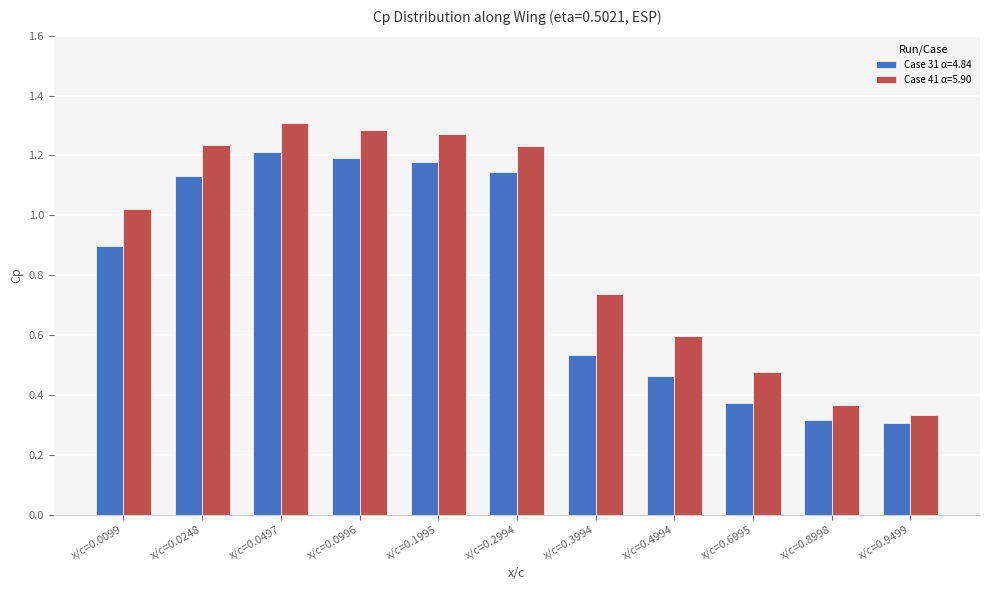

List the series in order of their peak value, highest first.

Case 41 α=5.90, Case 31 α=4.84